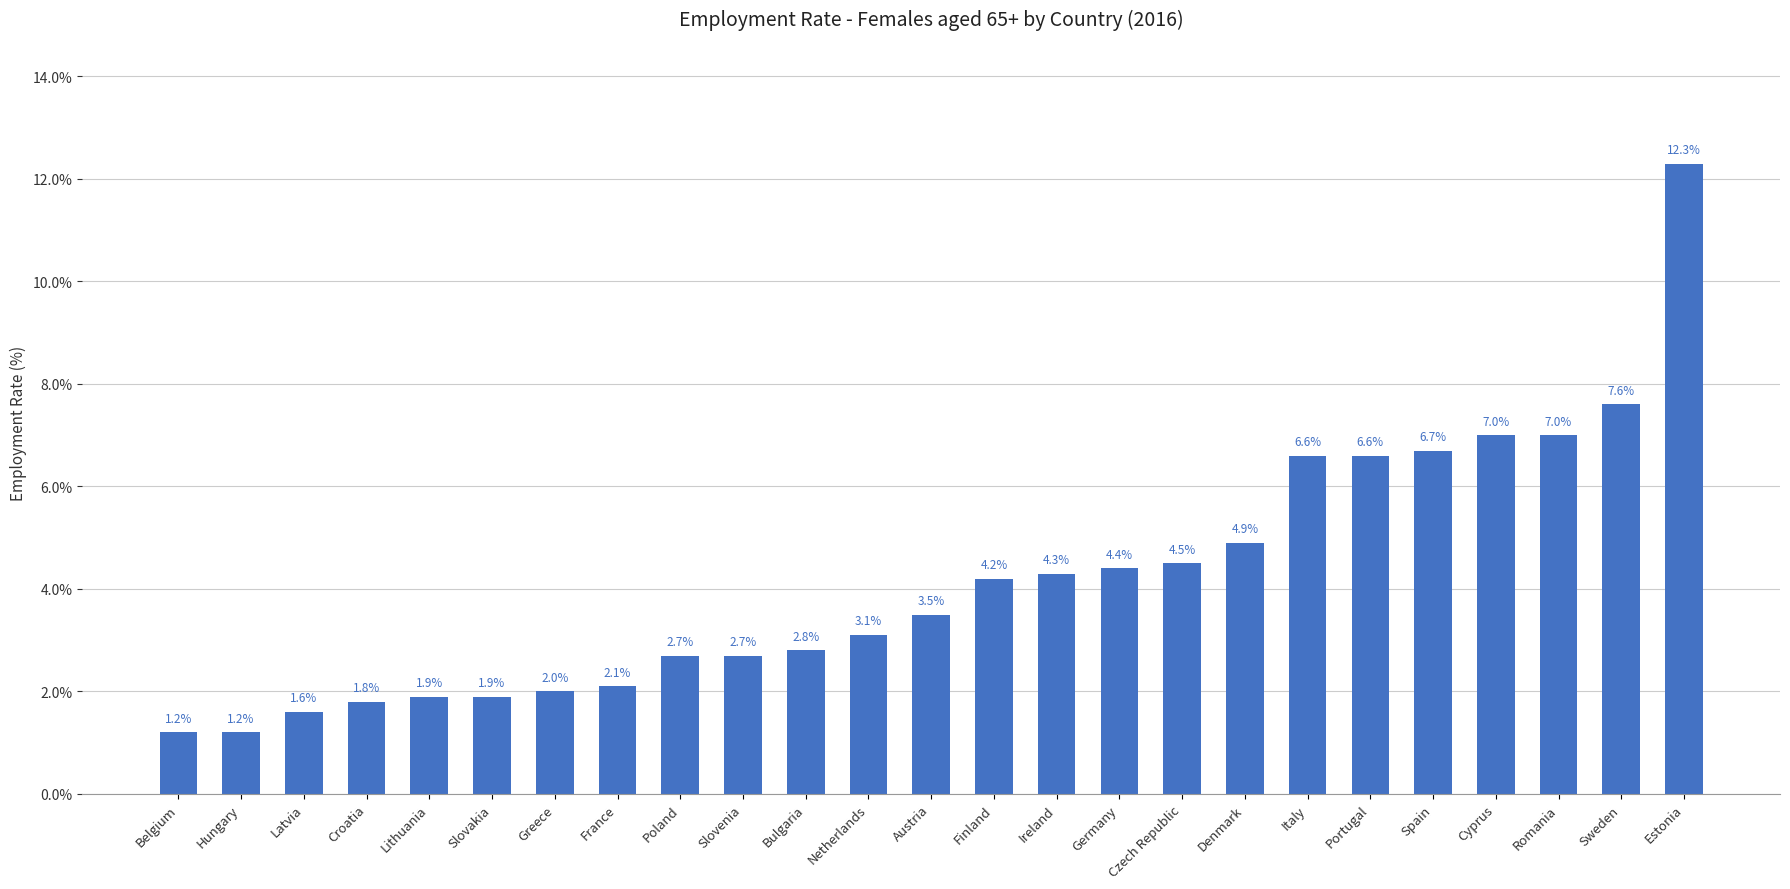

At which category does the chart reach its peak across all series?

Estonia